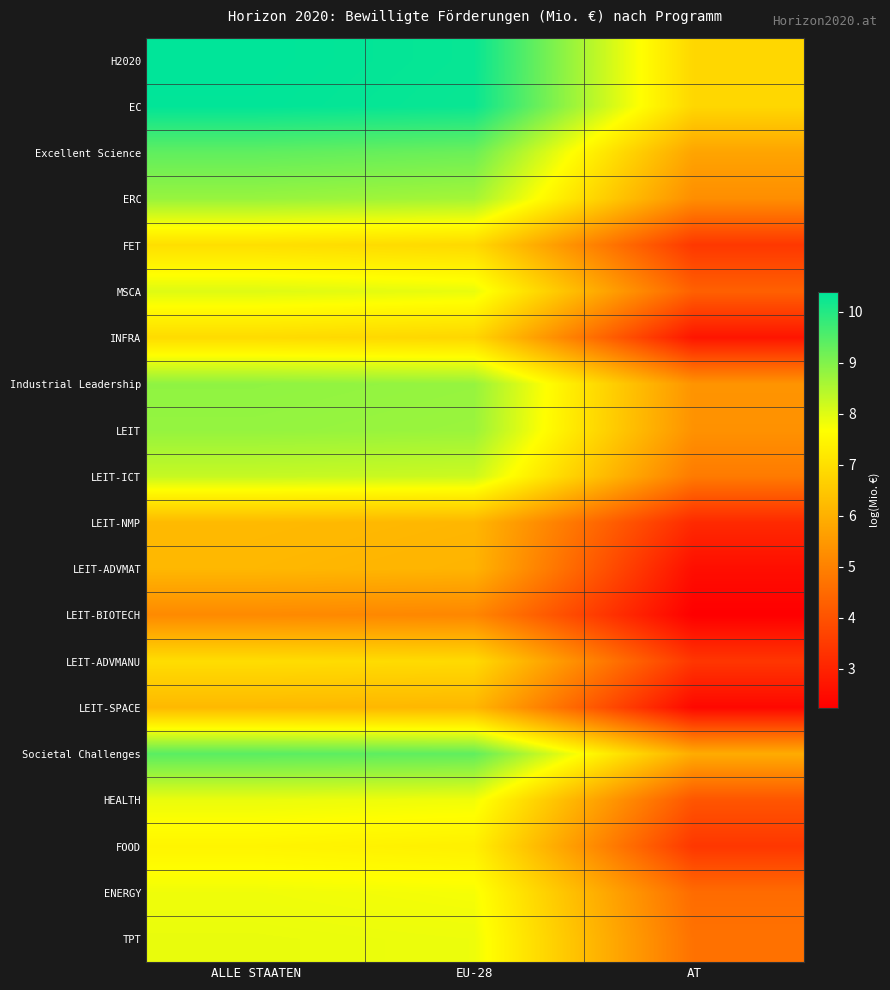

Reading left to right, transcribe all the data shown in this chart.

H2020: ALLE STAATEN=10.4	EU-28=10.3	AT=6.8
EC: ALLE STAATEN=10.4	EU-28=10.3	AT=6.8
Excellent Science: ALLE STAATEN=9.4	EU-28=9.2	AT=5.7
ERC: ALLE STAATEN=8.8	EU-28=8.6	AT=5.3
FET: ALLE STAATEN=7.0	EU-28=6.9	AT=3.4
MSCA: ALLE STAATEN=8.0	EU-28=7.9	AT=4.3
INFRA: ALLE STAATEN=6.9	EU-28=6.8	AT=2.7
Industrial Leadership: ALLE STAATEN=8.8	EU-28=8.8	AT=5.4
LEIT: ALLE STAATEN=8.8	EU-28=8.7	AT=5.4
LEIT-ICT: ALLE STAATEN=8.3	EU-28=8.2	AT=4.9
LEIT-NMP: ALLE STAATEN=6.2	EU-28=6.1	AT=3.1
LEIT-ADVMAT: ALLE STAATEN=6.2	EU-28=6.1	AT=2.5
LEIT-BIOTECH: ALLE STAATEN=5.2	EU-28=5.1	AT=2.2
LEIT-ADVMANU: ALLE STAATEN=7.0	EU-28=6.9	AT=3.4
LEIT-SPACE: ALLE STAATEN=6.2	EU-28=6.1	AT=2.4
Societal Challenges: ALLE STAATEN=9.4	EU-28=9.4	AT=5.9
HEALTH: ALLE STAATEN=7.9	EU-28=7.8	AT=4.1
FOOD: ALLE STAATEN=7.5	EU-28=7.4	AT=3.4
ENERGY: ALLE STAATEN=7.8	EU-28=7.8	AT=4.5
TPT: ALLE STAATEN=7.9	EU-28=7.9	AT=4.7